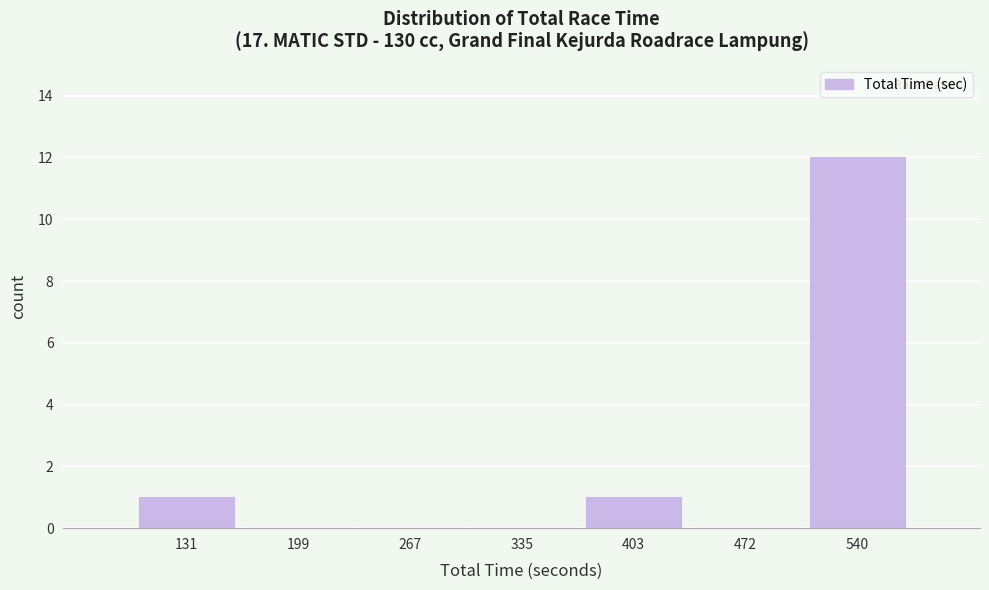

Over which range of the x-axis is the bar tallest?

510 to 570